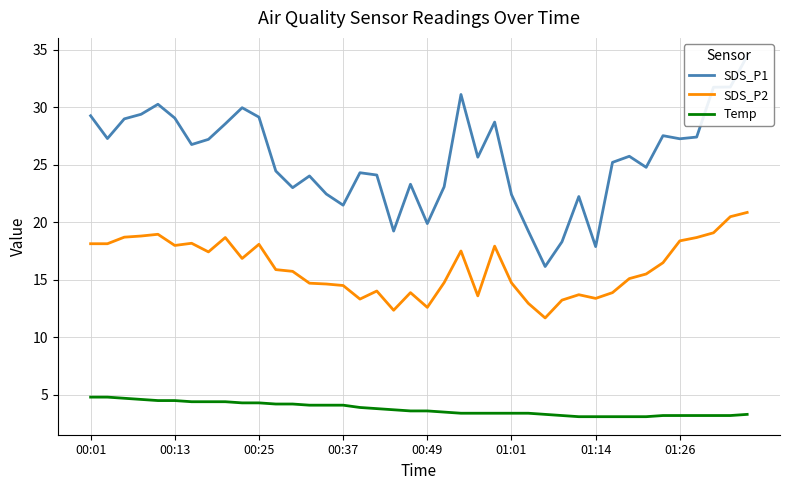

How many interior local peaks does the SDS_P2 series have?

9